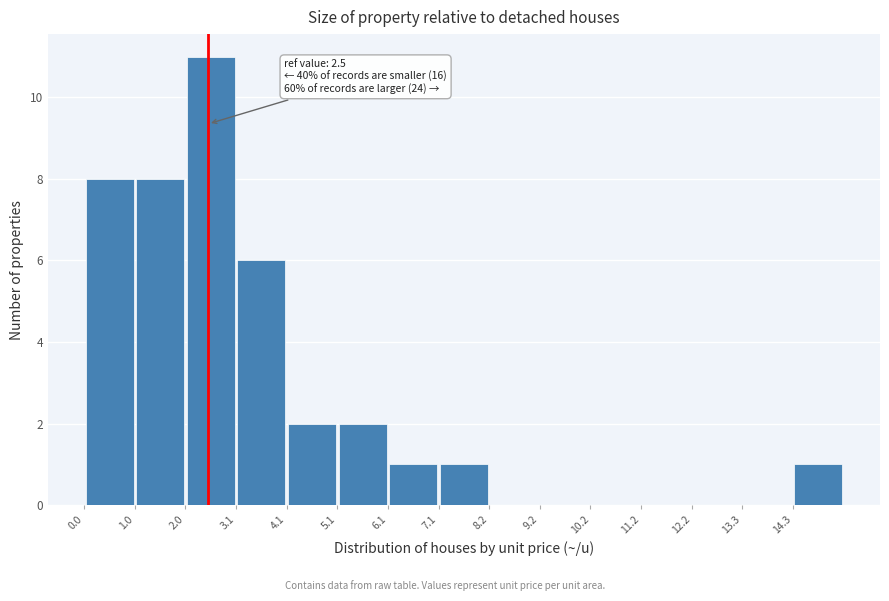

Which range on the x-axis has the tallest bar?

2.04 to 3.06